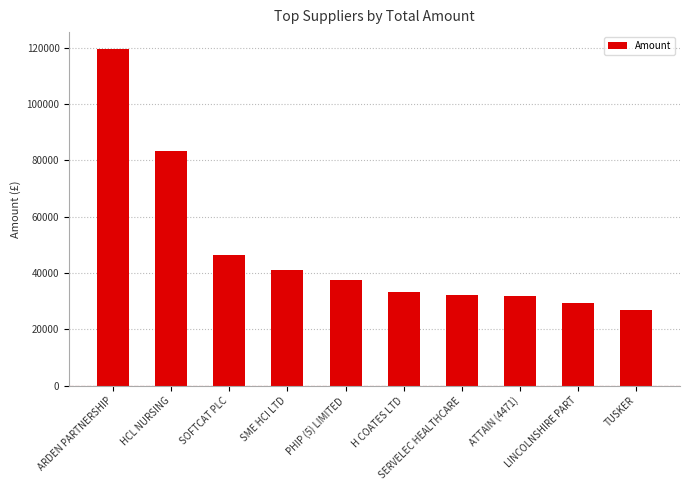

What is the smallest value displayed?

27005.2